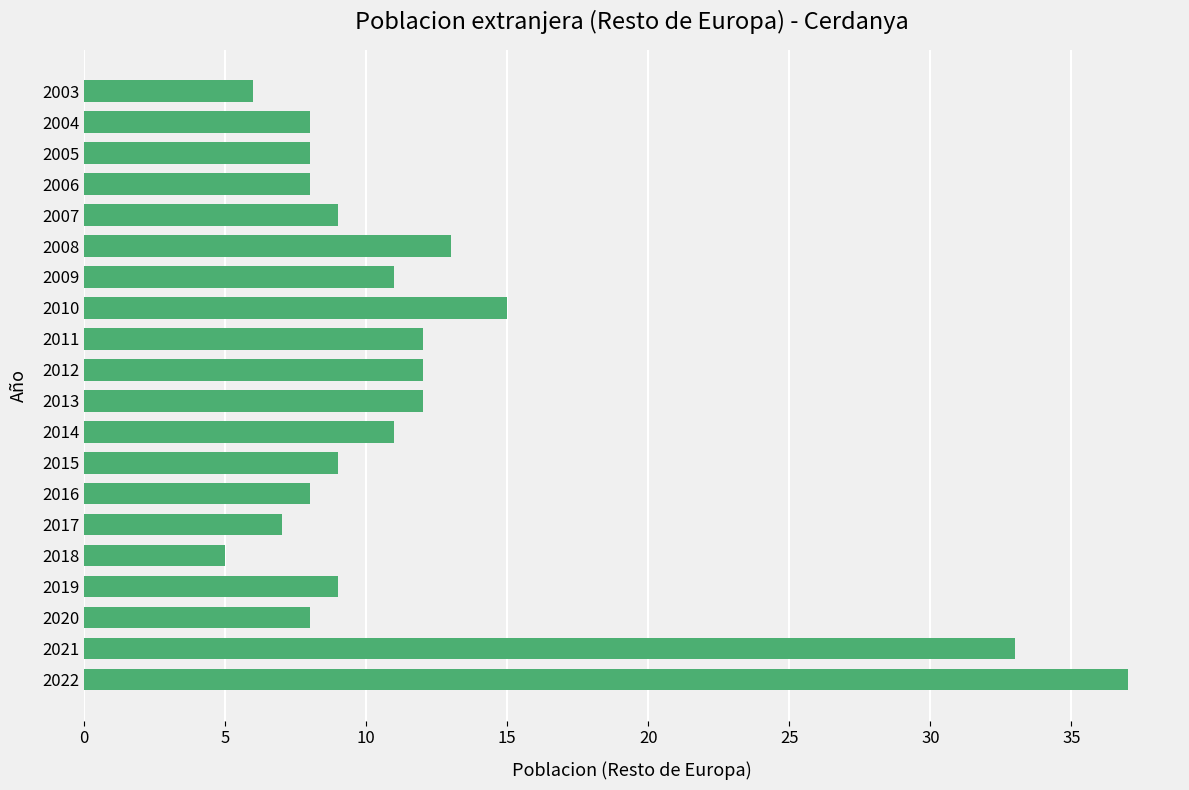

Are the bars grouped side by side (vs. stacked)?

No